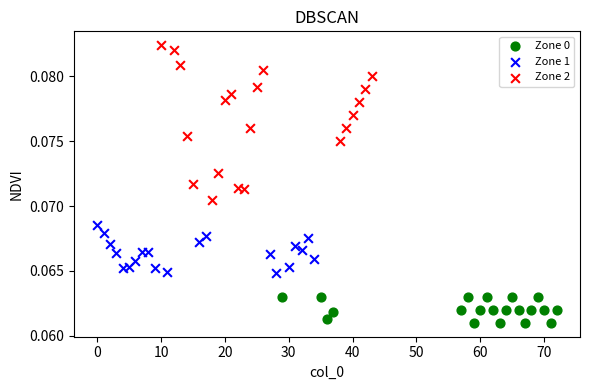

Which series reaches the minimum Y coordinate?

Zone 0